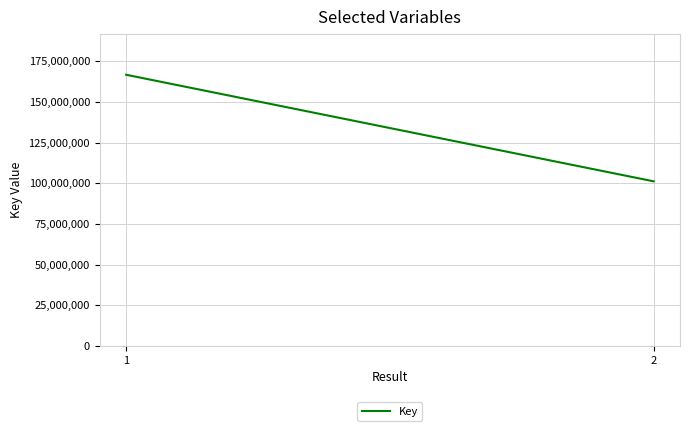

True or false: the data shows 222621927 at 1.

False